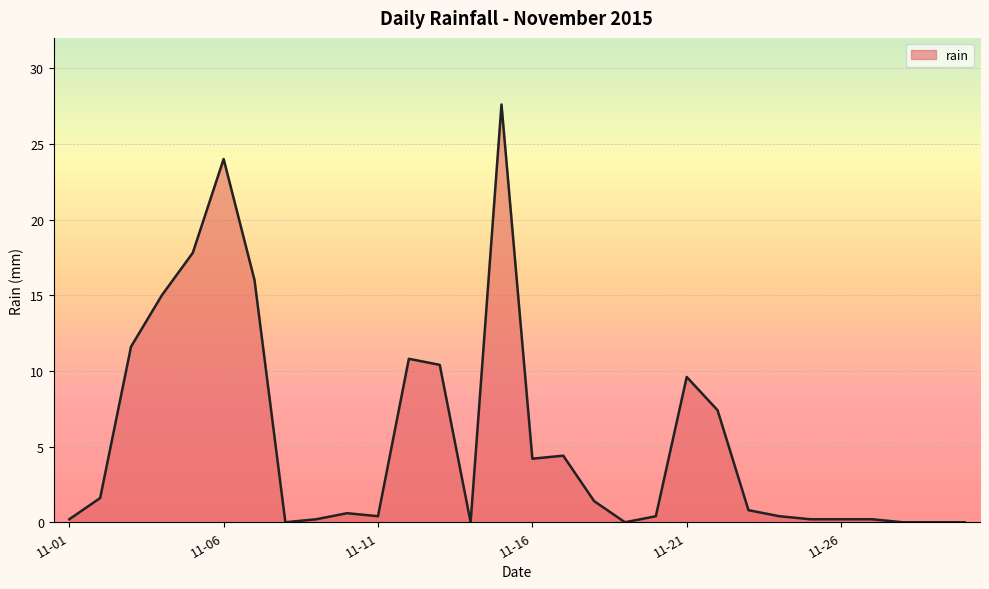

What is the difference between the second highest and second lowest values?

24.0